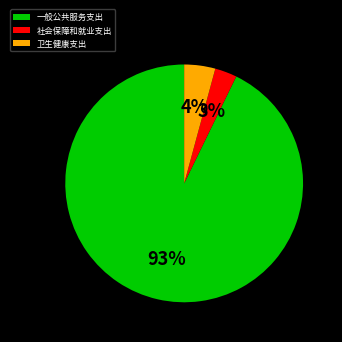

How many slices are in this pie chart?

3